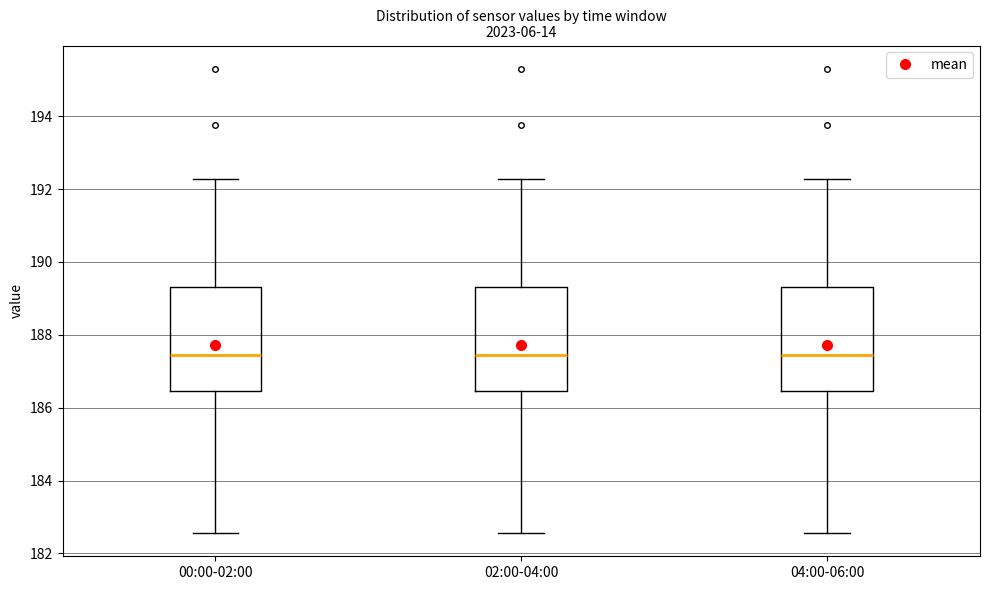

Where is the lower edge of the box for 00:00-02:00 on the y-axis? The values are not printed on the chart, so give them approximately, as read against the axis.

186.4